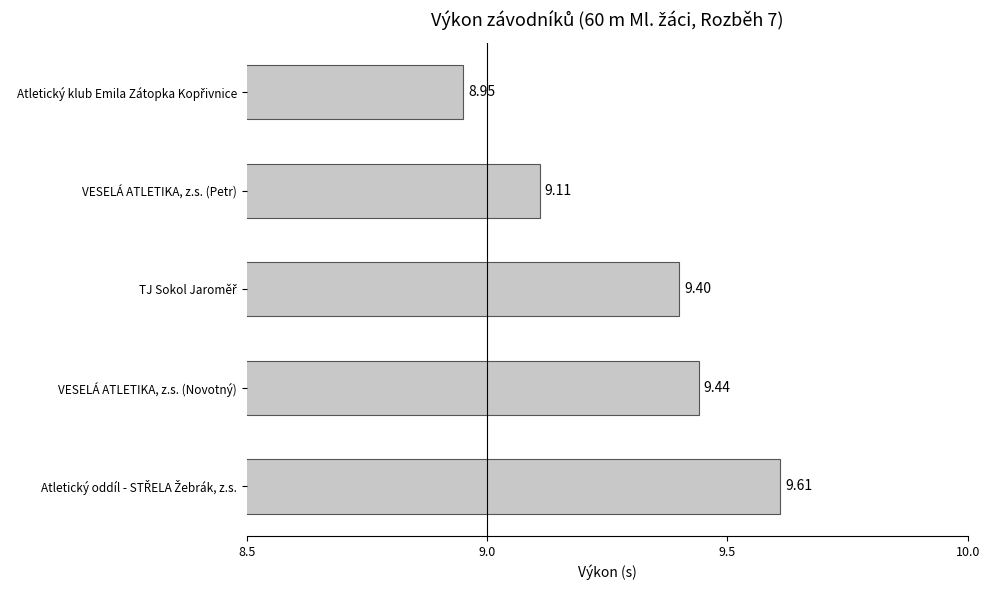

What is the sum of all values?

46.5